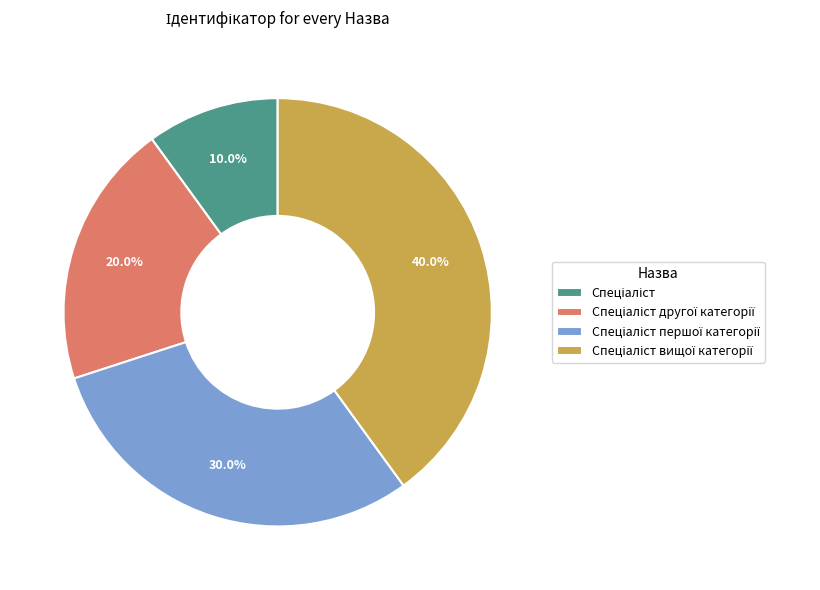

Is there any slice that represents more than half of the pie?

No